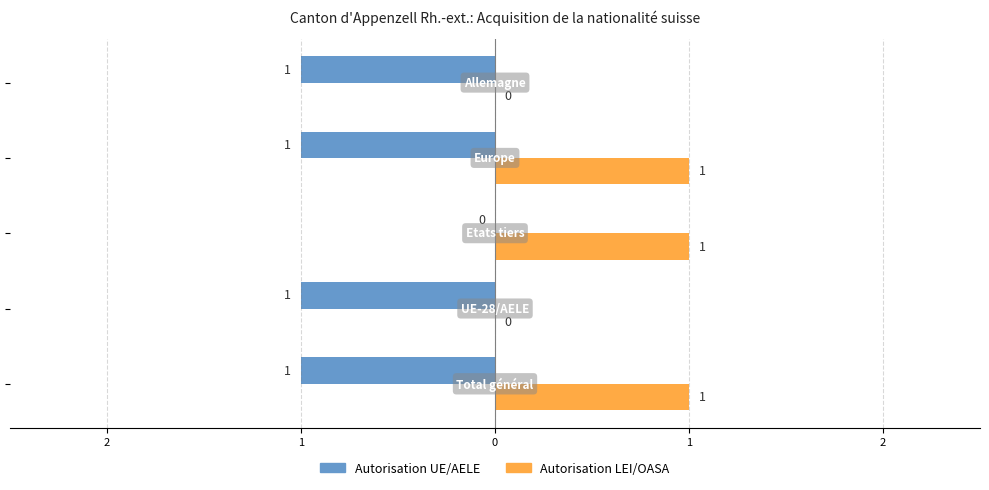

What are all the series names shown in the legend?

Autorisation UE/AELE, Autorisation LEI/OASA